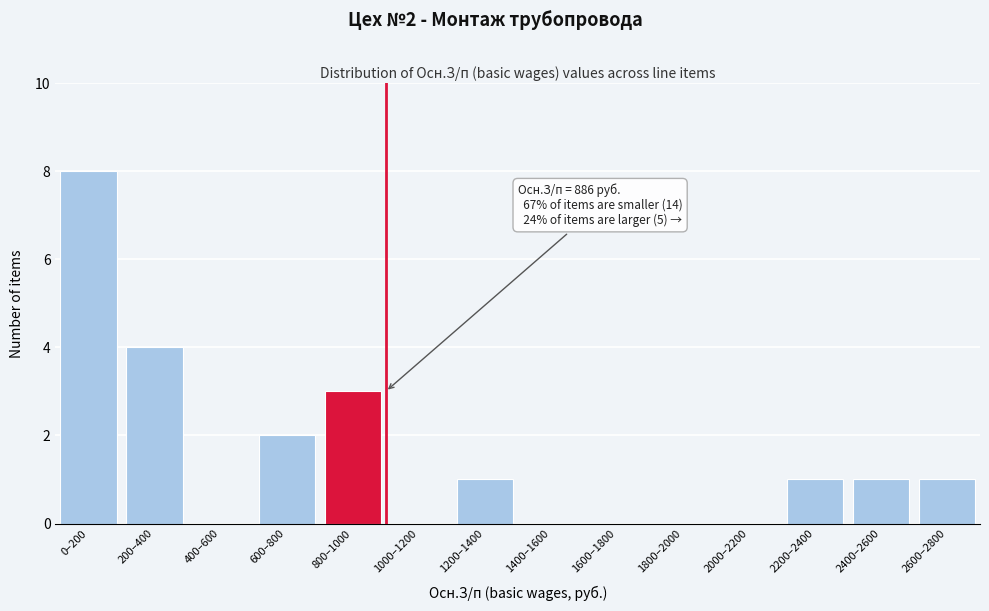

Reading left to right, transcribe all the data shown in this chart.

0–200=8	200–400=4	400–600=0	600–800=2	800–1000=3	1000–1200=0	1200–1400=1	1400–1600=0	1600–1800=0	1800–2000=0	2000–2200=0	2200–2400=1	2400–2600=1	2600–2800=1